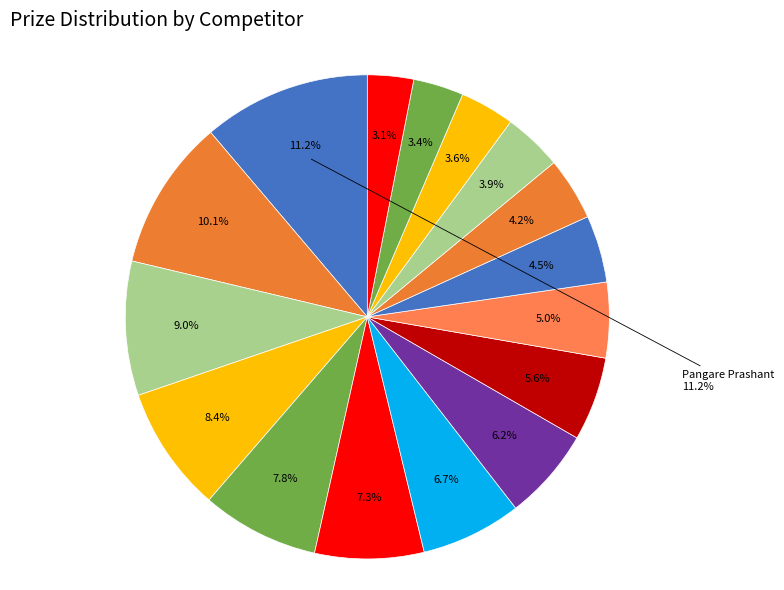

Count the number of slices in the pie.

16